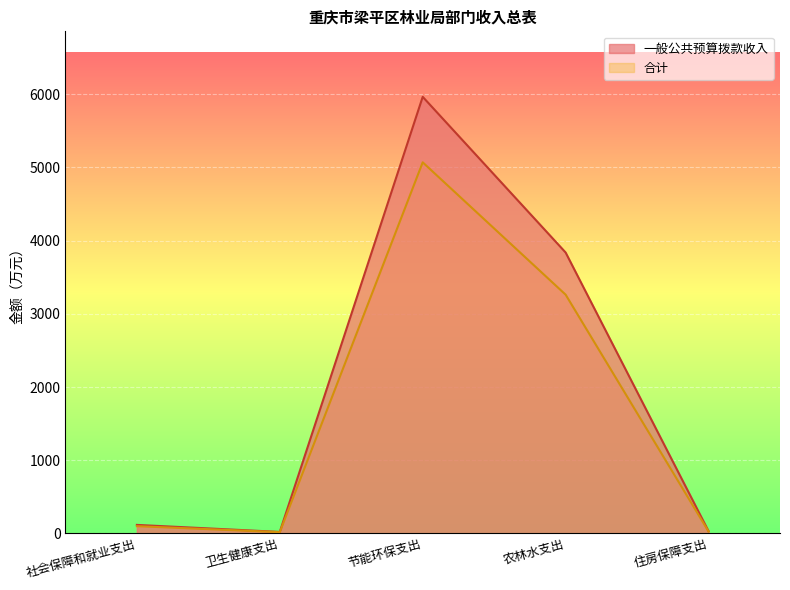

What is the smallest value displayed?

17.8